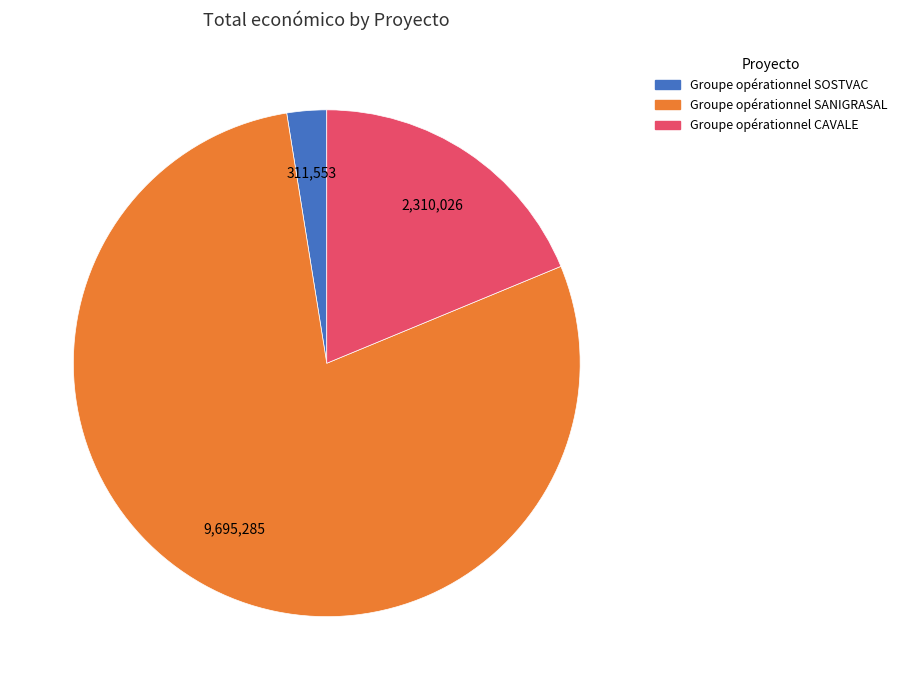

Is it true that Groupe opérationnel CAVALE is 28% of the pie?

False